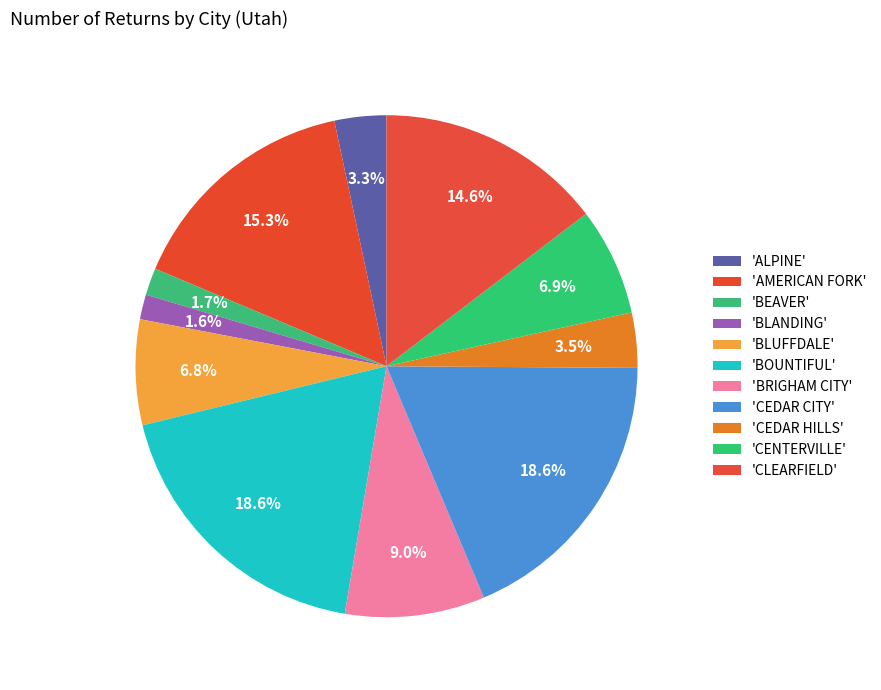

Which category has the smallest portion of the pie?

BLANDING